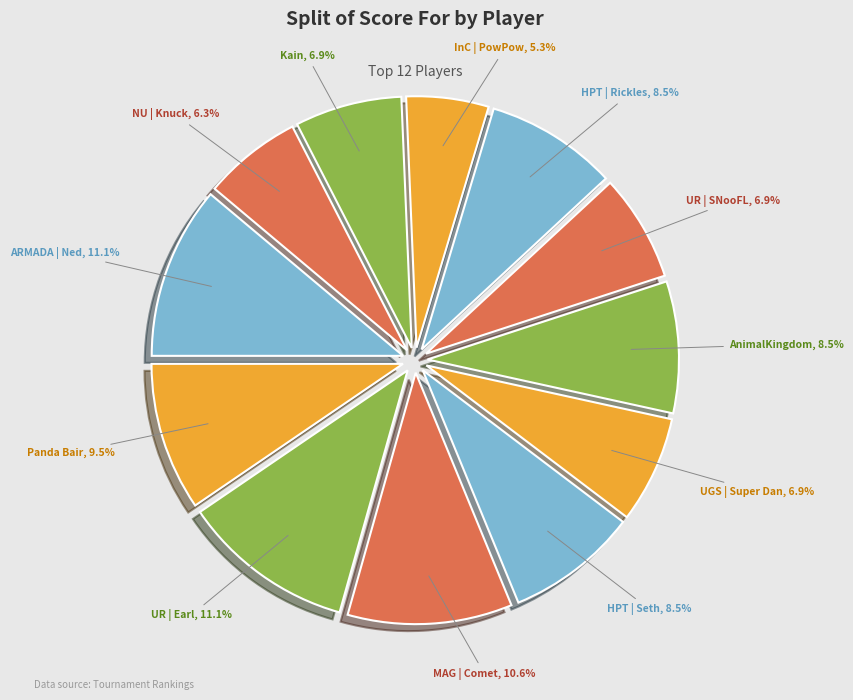

How many segments does this pie chart have?

12